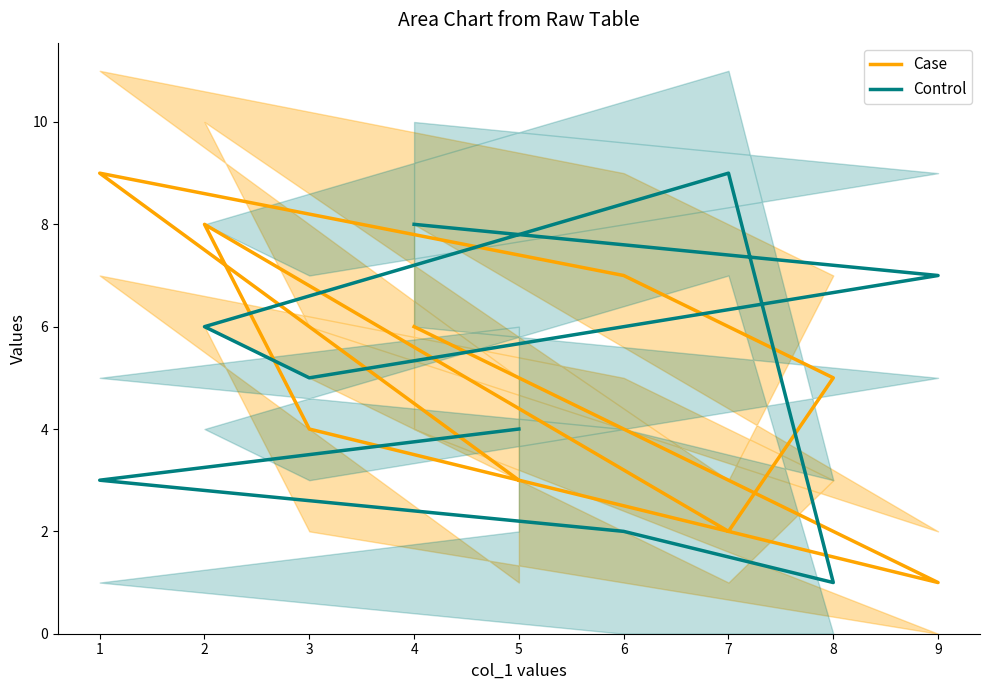

What are all the series names shown in the legend?

Case, Control